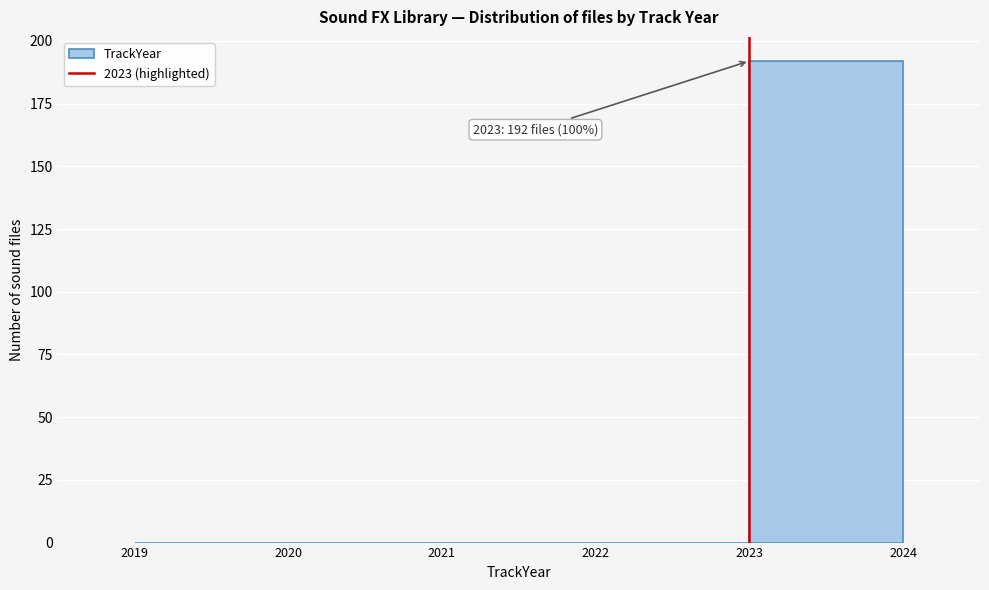

Which range on the x-axis has the tallest bar?

2023 to 2024